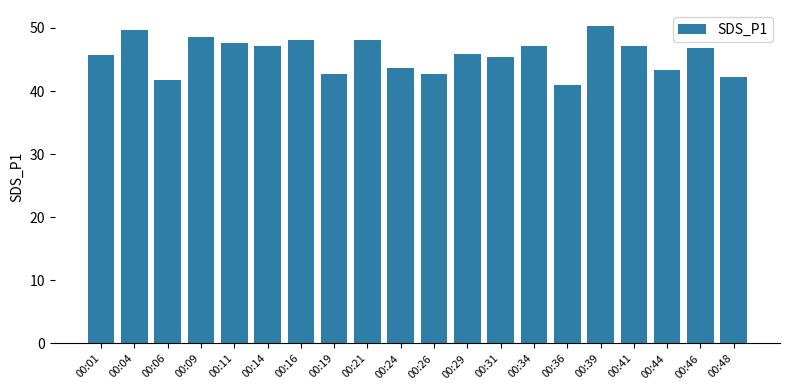

What is the difference between the values at 00:26 and 00:11?

4.9